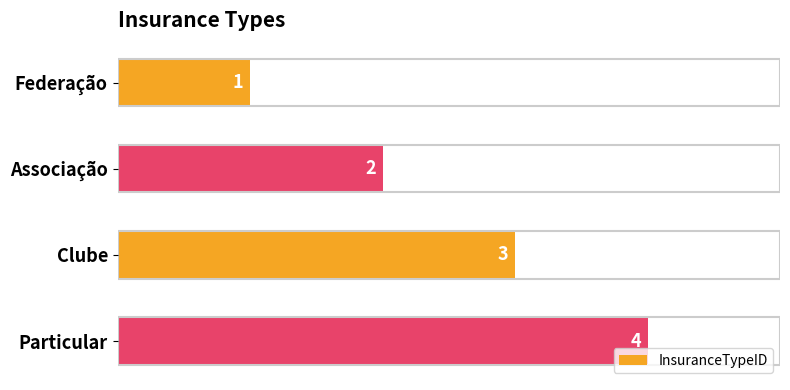

What is the greatest value displayed?

4